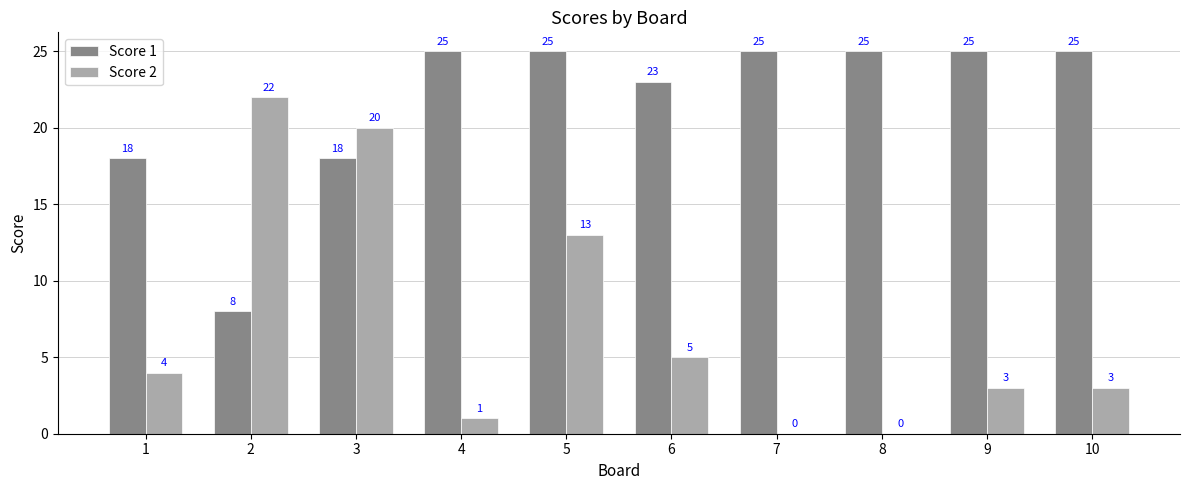

Is the value of Score 1 at 4 greater than the value of Score 2 at 3?

Yes